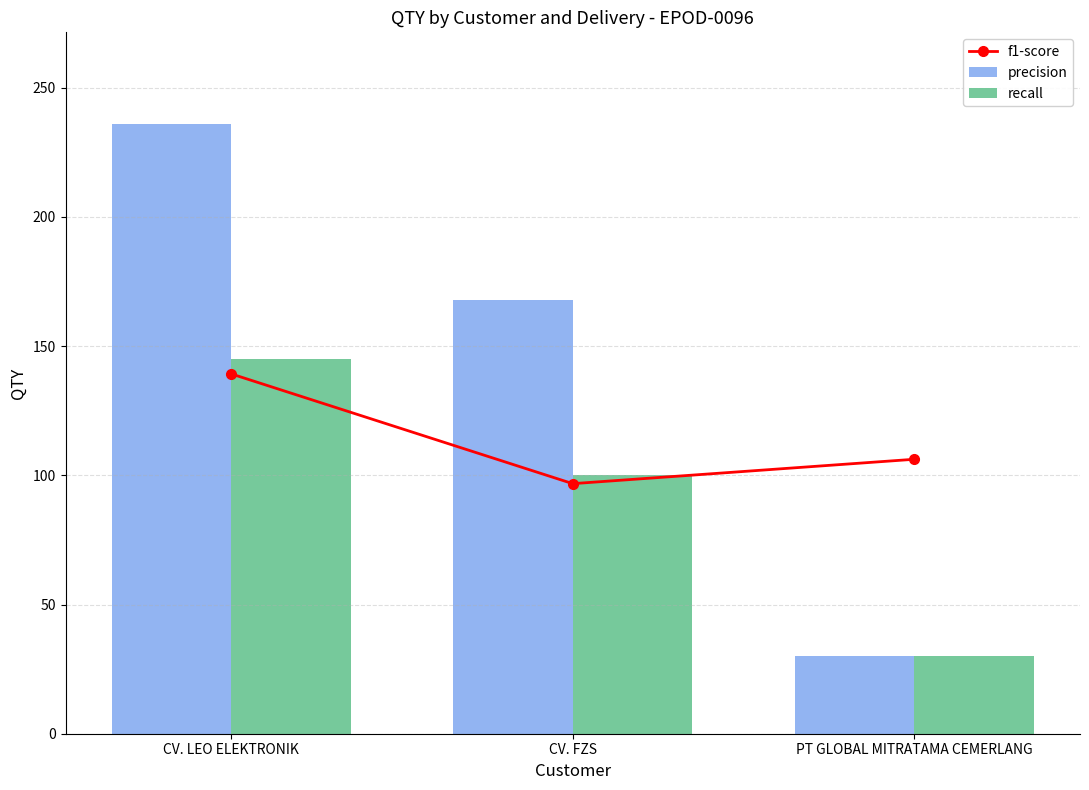

The value of f1-score at CV. LEO ELEKTRONIK is 139.2. True or false?

True